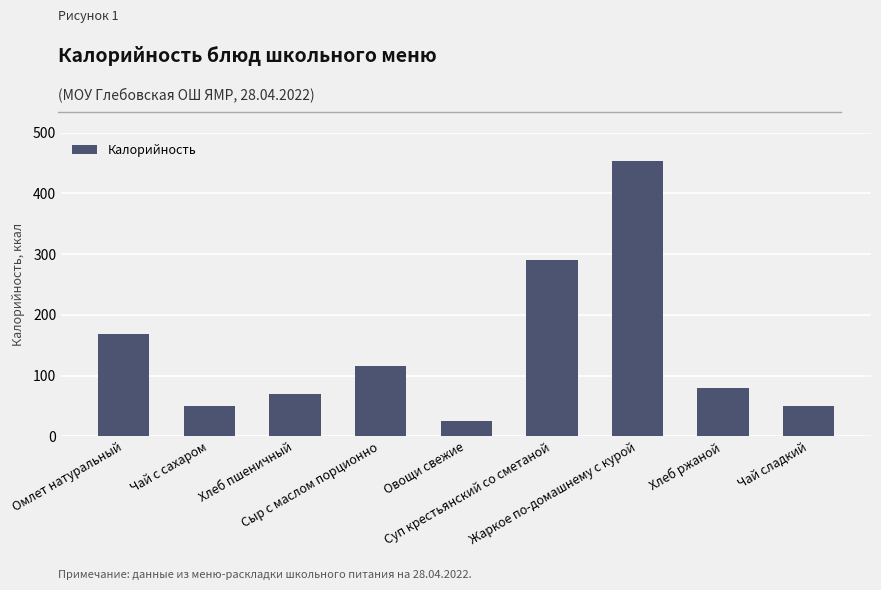

What is the maximum value shown in the chart?

453